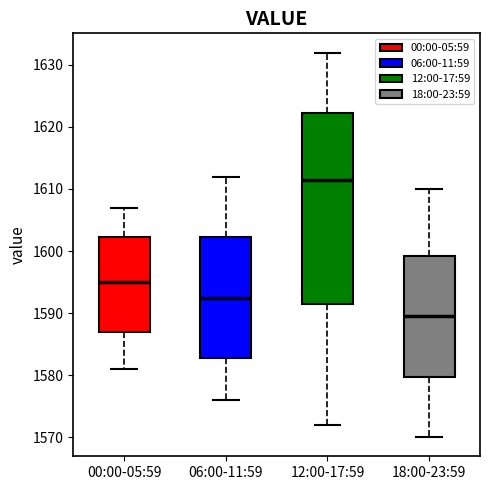

Where is the upper edge of the box for 18:00-23:59 on the y-axis? The values are not printed on the chart, so give them approximately, as read against the axis.

1599